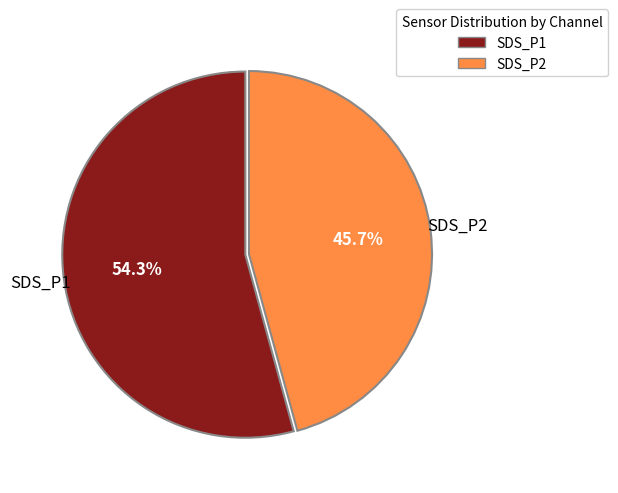

Rank the categories by value from lowest to highest.

SDS_P2, SDS_P1